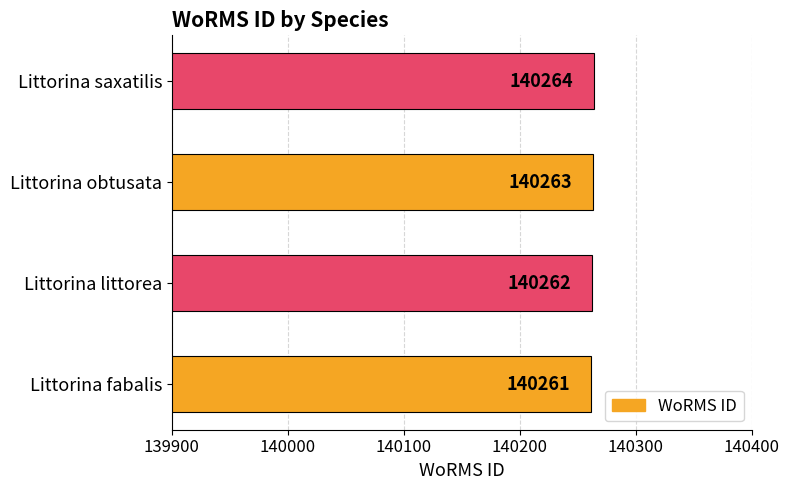

The value at Littorina obtusata is 49463. True or false?

False